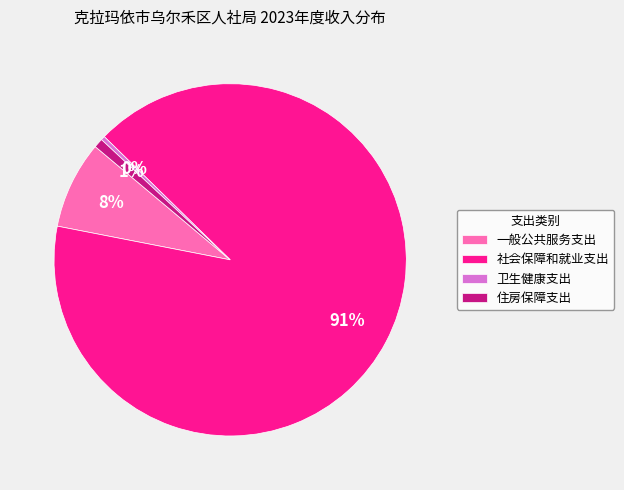

Does 住房保障支出 represent more than half of the total?

No